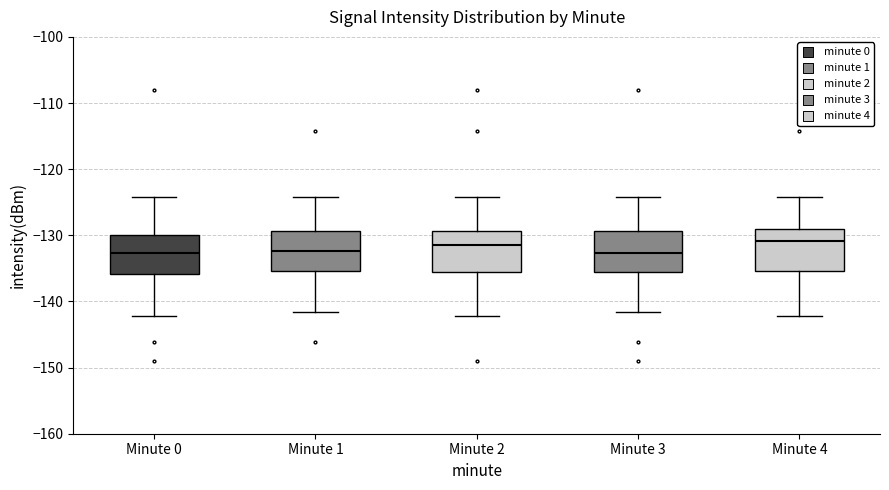

Where does the lower whisker of the box for Minute 1 end on the y-axis? The values are not printed on the chart, so give them approximately, as read against the axis.

-142